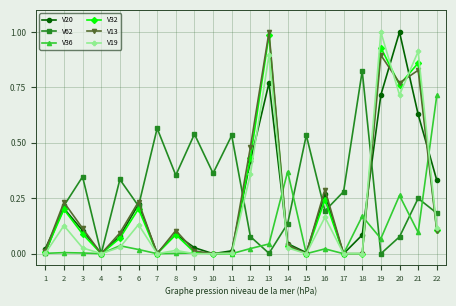

Is the value of V36 at 7 greater than the value of V13 at 14?

No